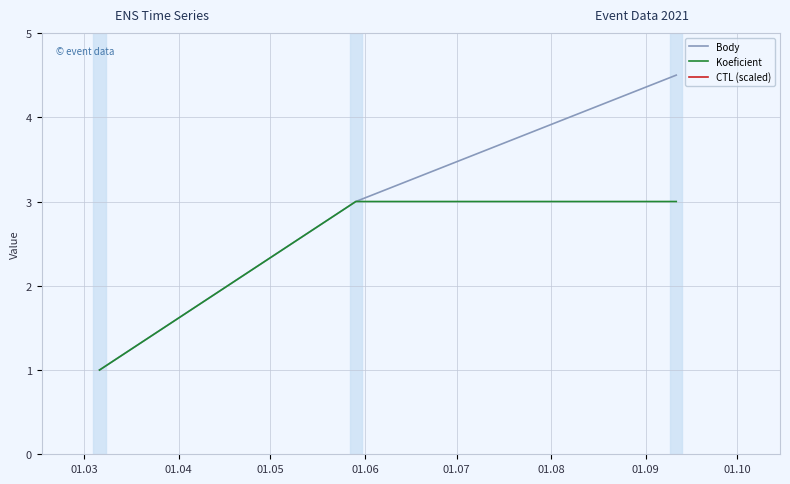

What is the value of the Koeficient point at the 3rd from the left?

3.0